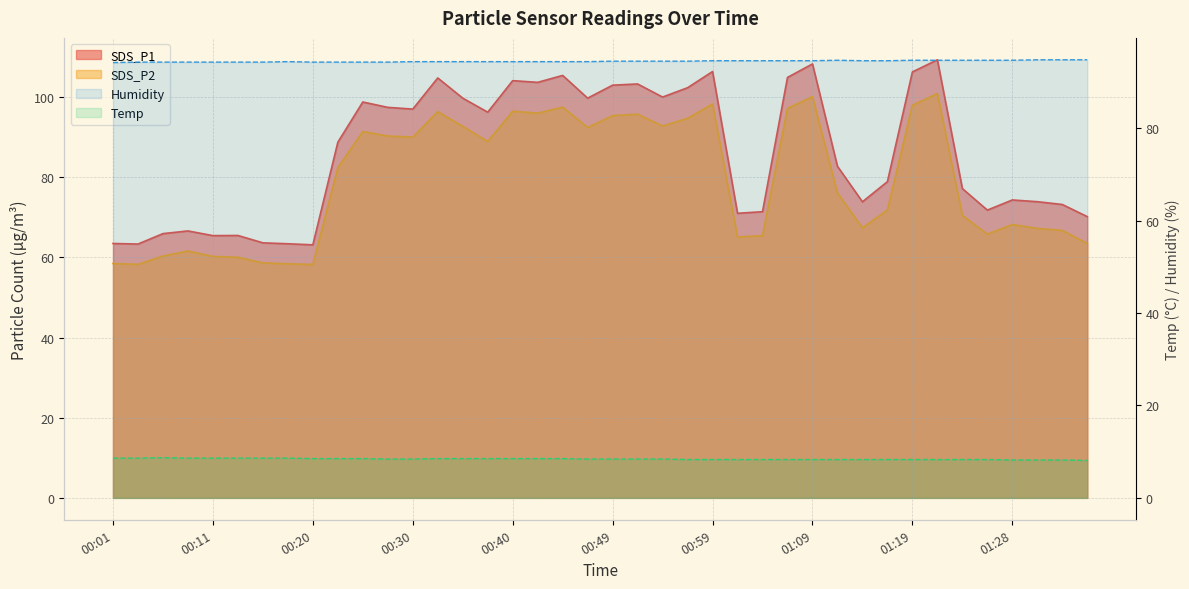

What is the difference between the highest and lowest values at 00:42?

7.7